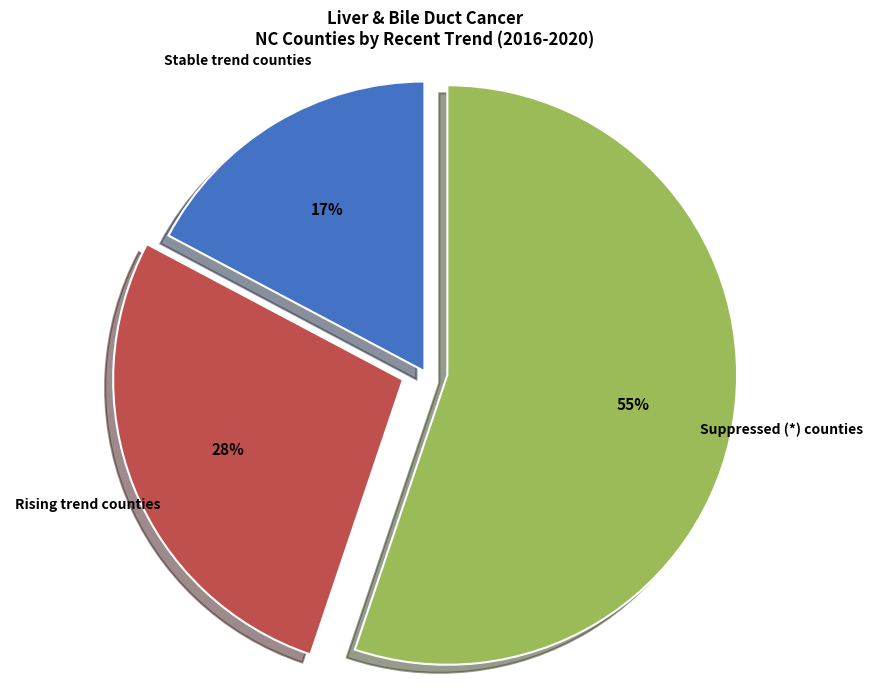

To the nearest percent, what is the average slice percentage?

33%